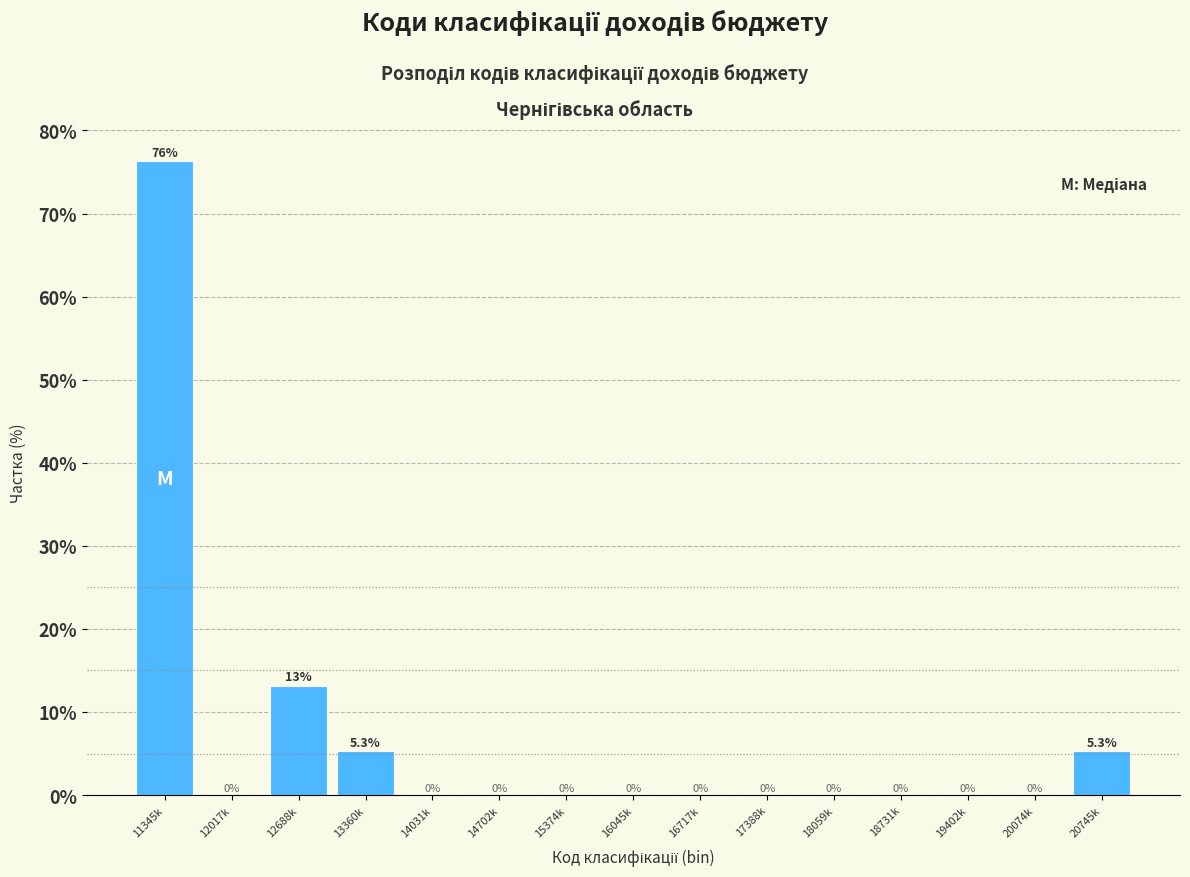

Reading right to left, what are all the values shown in this chart?

20745k=5.3	20074k=0.0	19402k=0.0	18731k=0.0	18059k=0.0	17388k=0.0	16717k=0.0	16045k=0.0	15374k=0.0	14702k=0.0	14031k=0.0	13360k=5.3	12688k=13.2	12017k=0.0	11345k=76.3